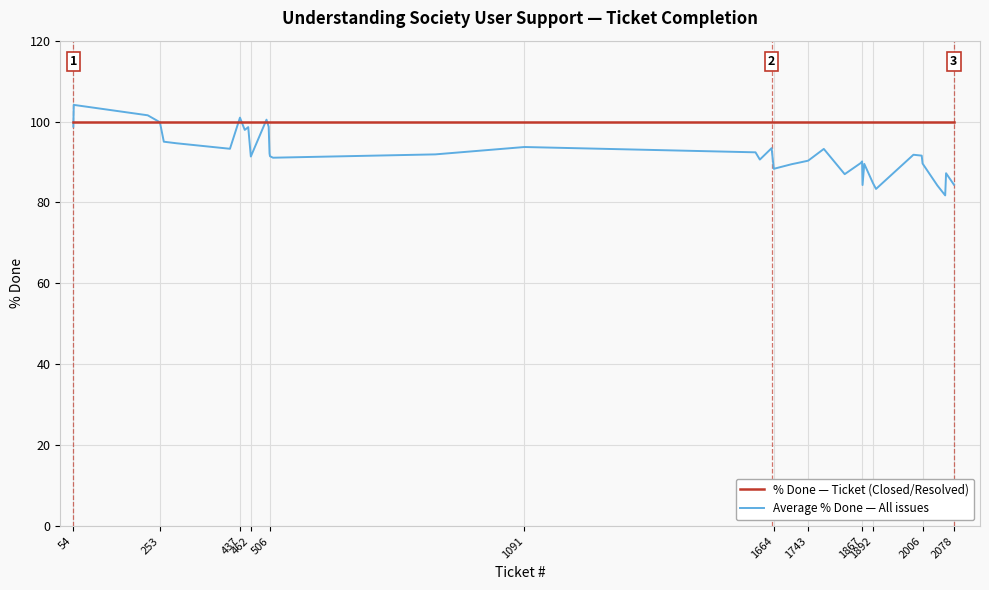

Which series has the largest total across all categories?

% Done — Ticket (Closed/Resolved)